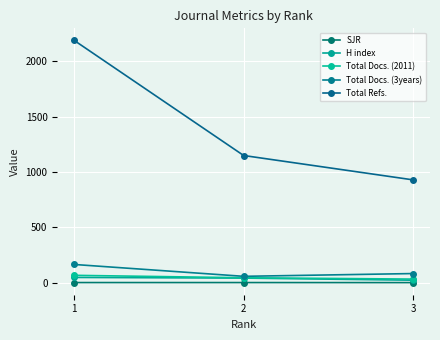

Is the value of Total Docs. (3years) at 1 greater than the value of Total Refs. at 2?

No